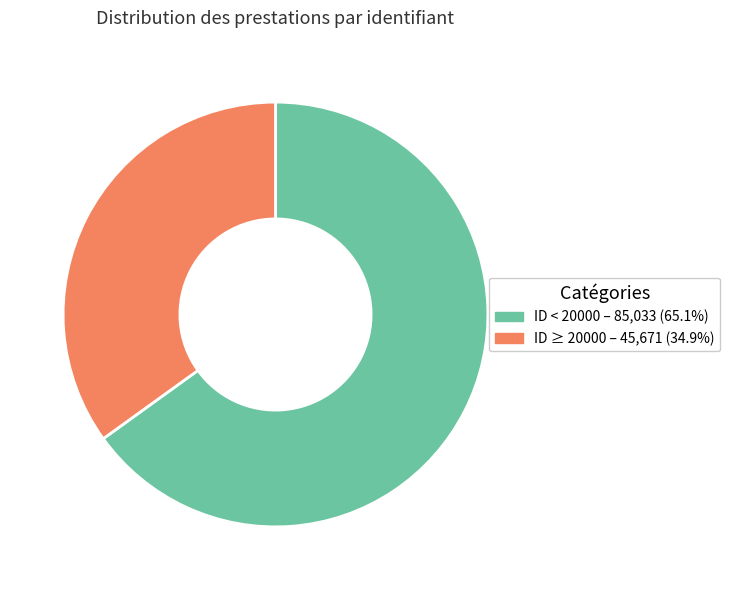

Is there a majority slice in this chart?

Yes